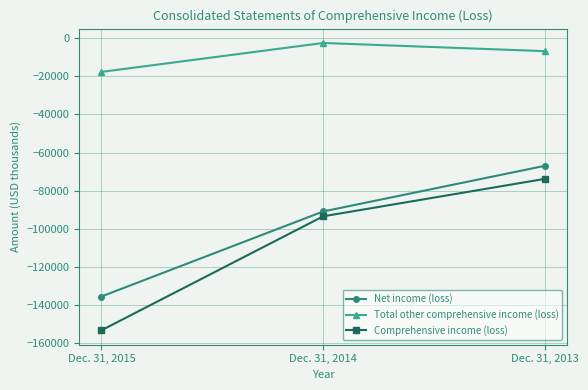

At which category is the sum across all series the highest?

Dec. 31, 2013